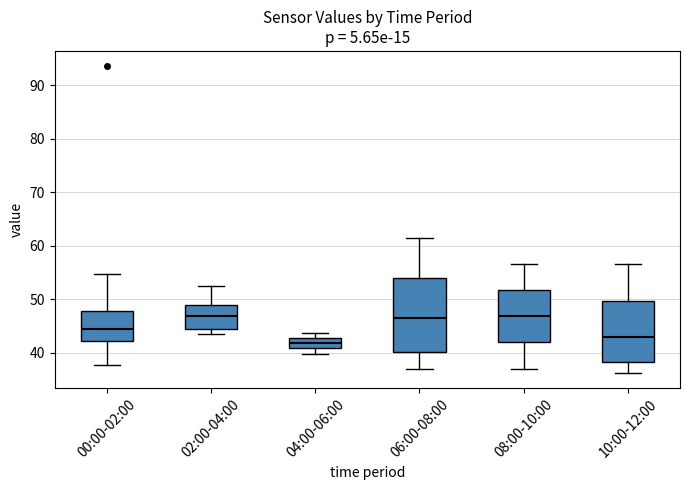

Reading left to right, read every box against the y-axis: the position of its median line, the range the box covers, and the ends of its whiskers. The values are not printed on the chart, so give them approximately, as read against the axis.

00:00-02:00: median 44, box 42 to 48, whiskers 38 to 55
02:00-04:00: median 47, box 44 to 49, whiskers 44 (just below the box's lower edge) to 52
04:00-06:00: median 42, box 41 to 43, whiskers 40 to 44
06:00-08:00: median 47, box 40 to 54, whiskers 37 to 62
08:00-10:00: median 47, box 42 to 52, whiskers 37 to 57
10:00-12:00: median 43, box 38 to 50, whiskers 36 to 57